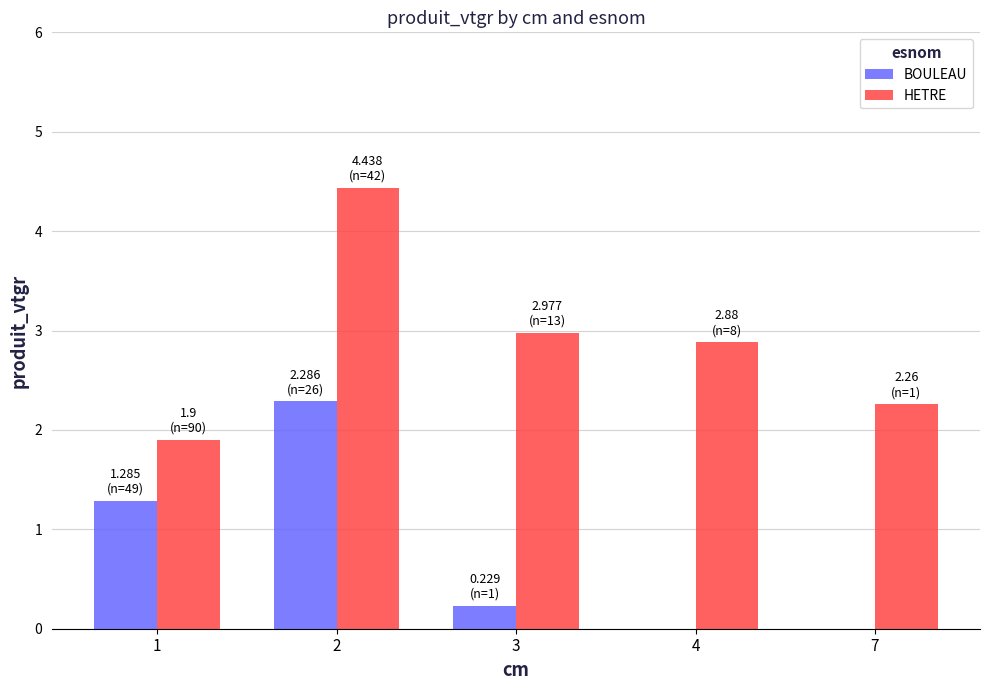

Between 3 and 7, which series saw the biggest shift?

HETRE